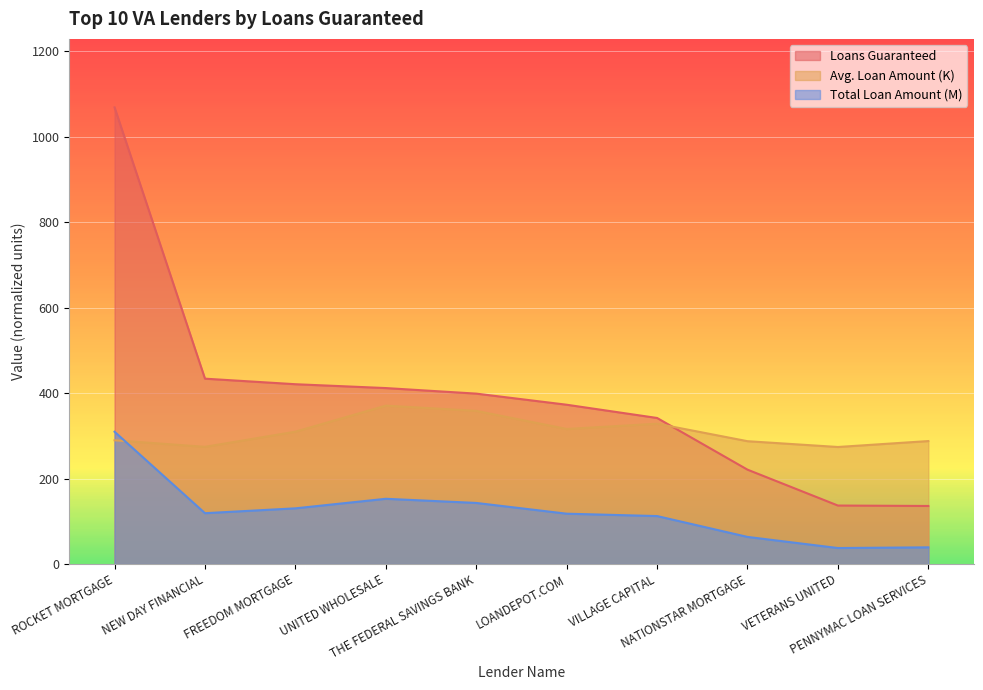

Which label corresponds to the smallest value in the chart?

VETERANS UNITED